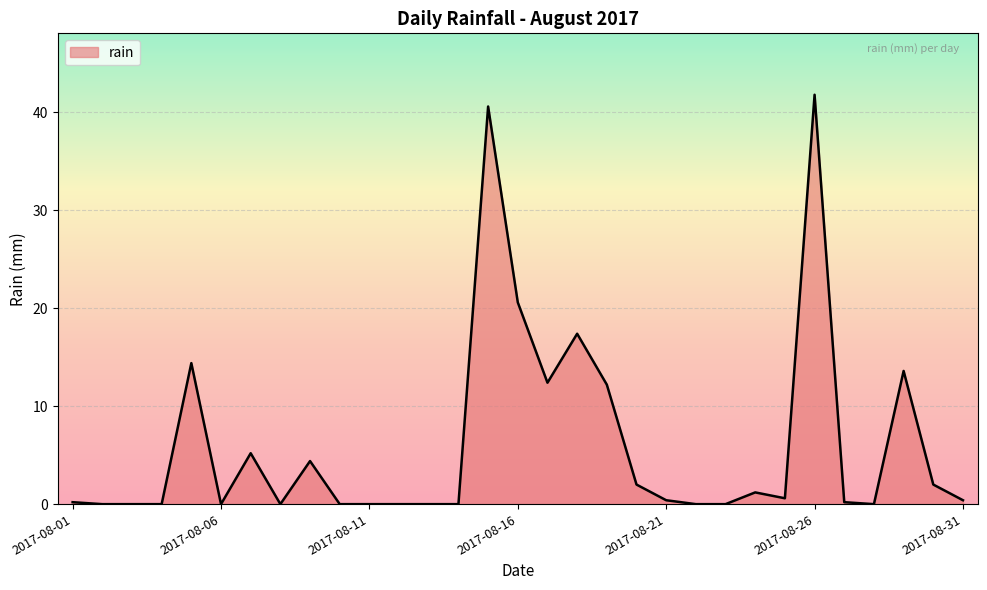

What is the greatest value displayed?

41.8